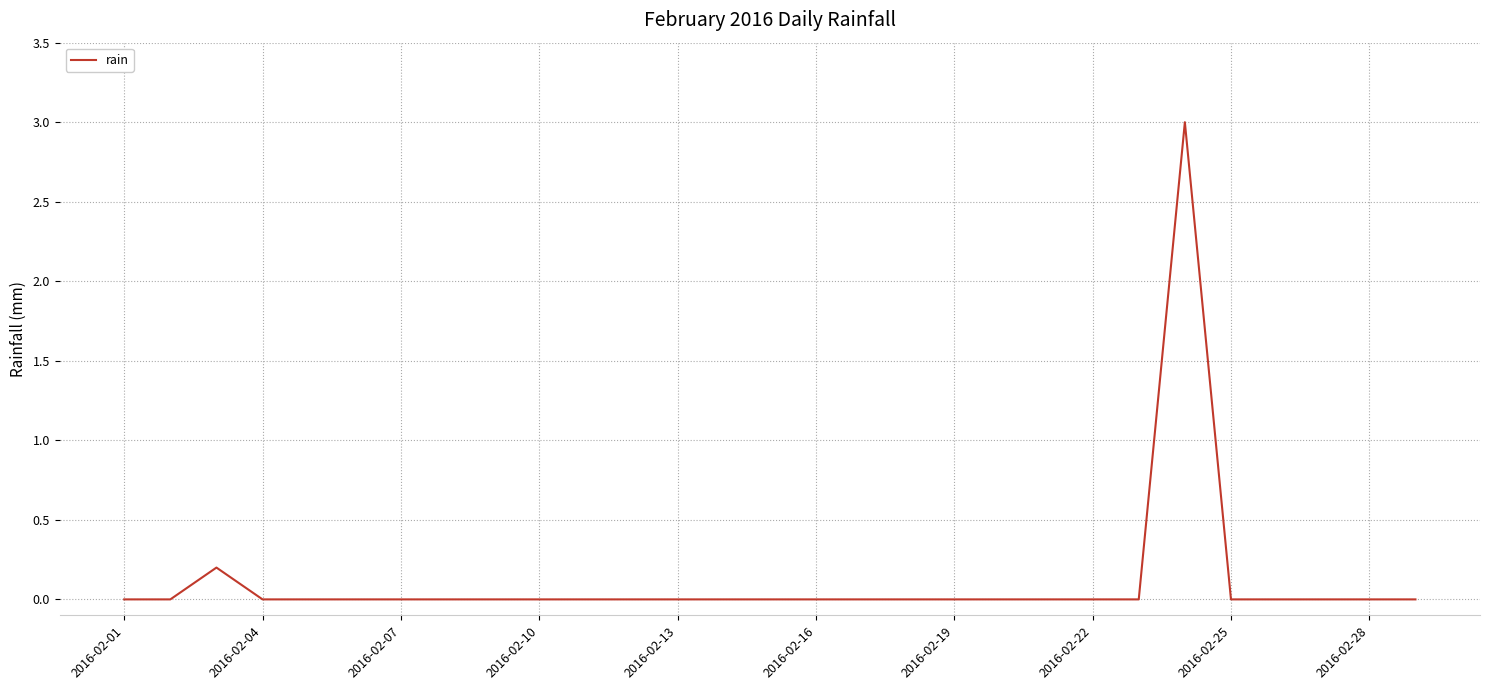

What is the greatest value displayed?

3.0